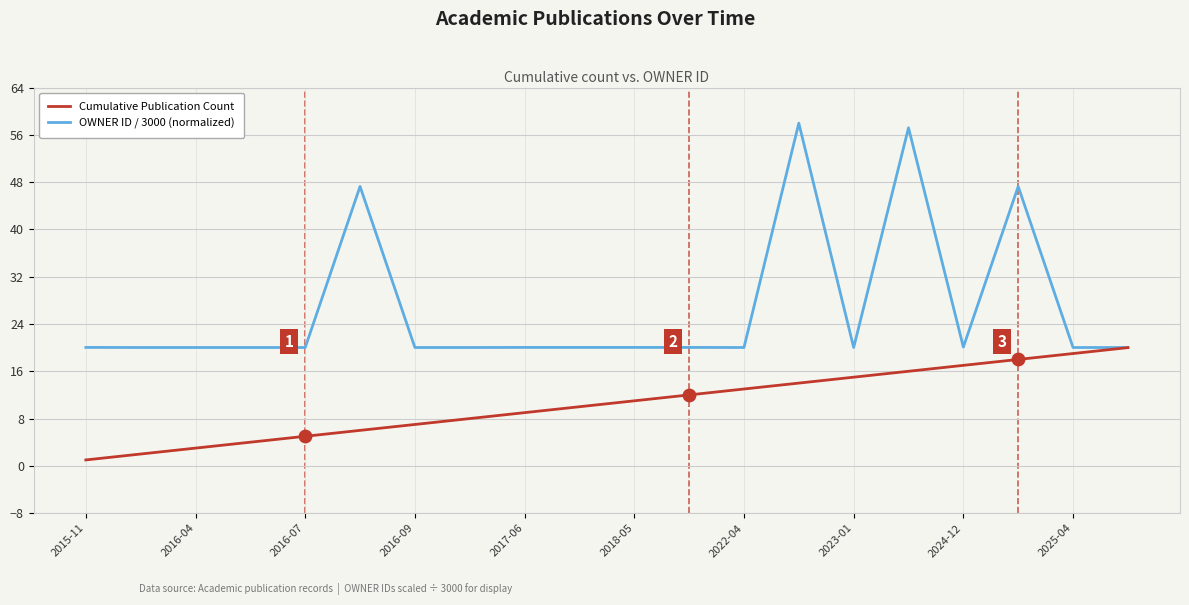

Which series has the widest spread of values?

OWNER ID / 3000 (normalized)